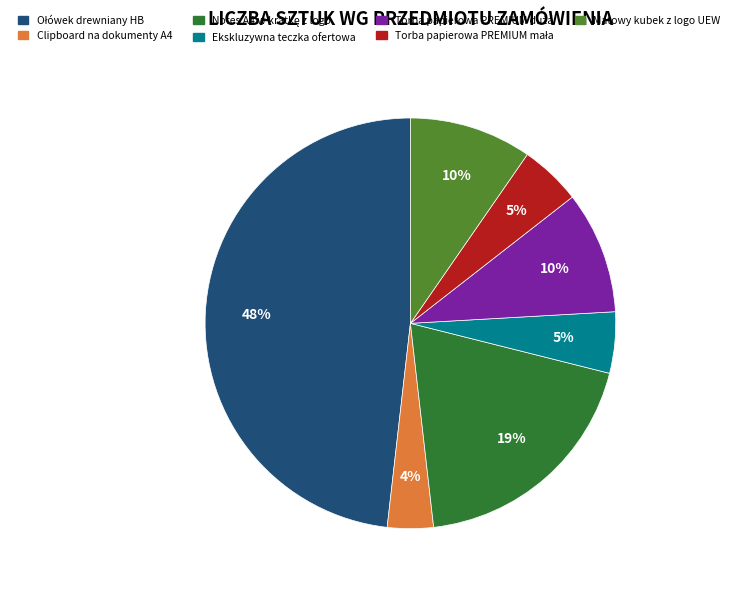

What percentage is the Ekskluzywna teczka ofertowa slice, to the nearest percent?

5%